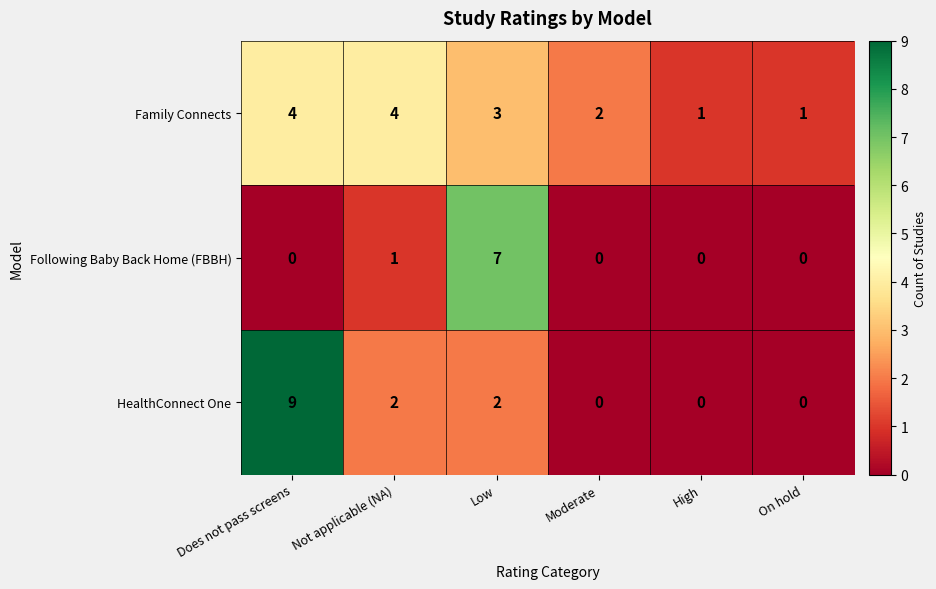

What is the sum of all Family Connects values?

15